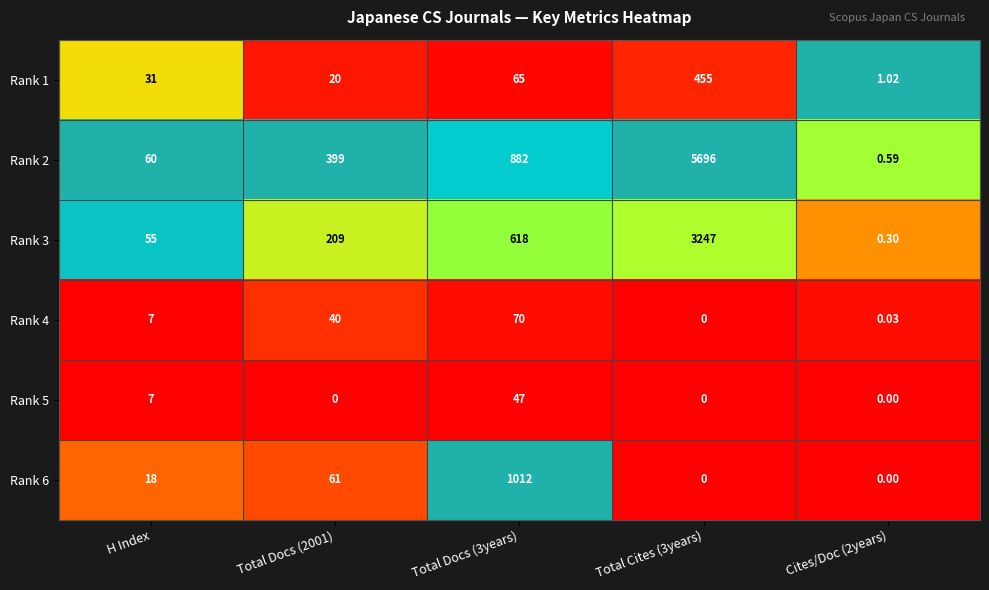

Is the value of Rank 6 at Total Docs (3years) greater than the value of Rank 5 at Total Docs (2001)?

Yes